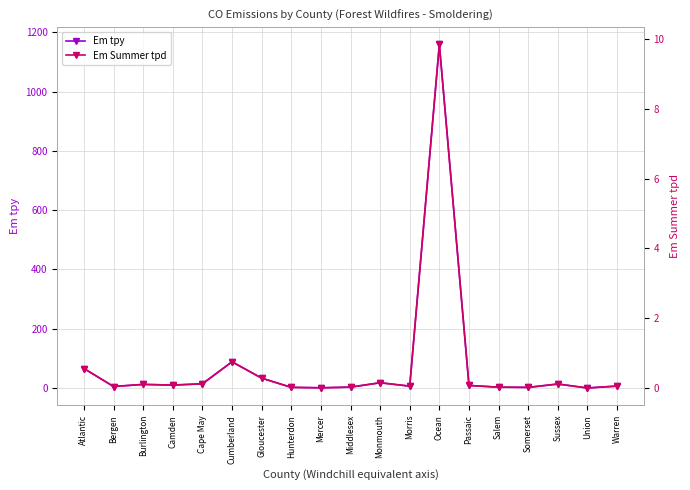

How many interior local valleys does the Em Summer tpd series have?

6